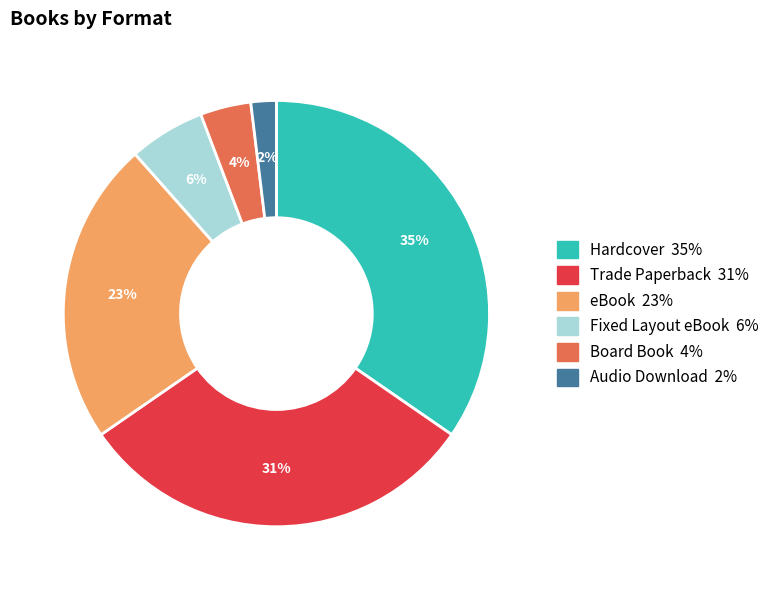

What percentage is the Hardcover slice, to the nearest percent?

35%